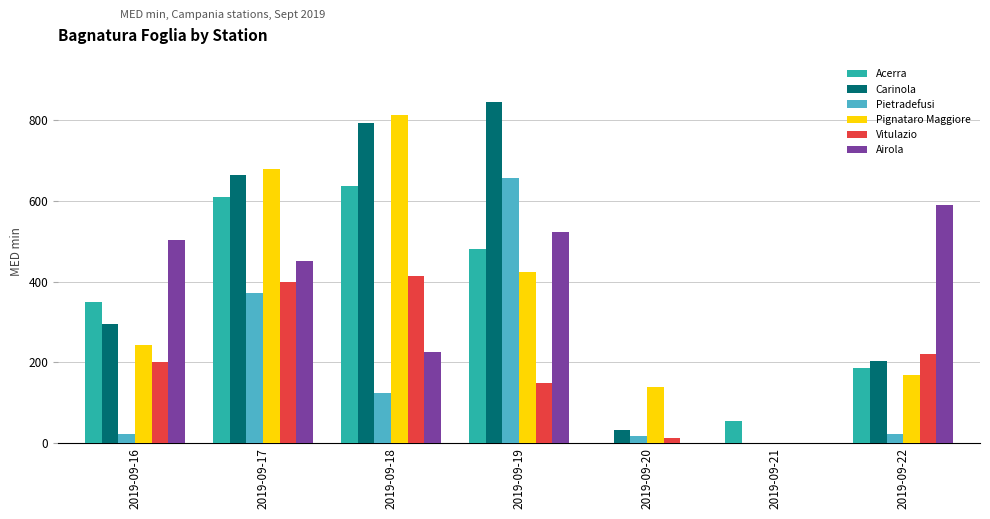

The value of Pietradefusi at 2019-09-17 is 602.7. True or false?

False